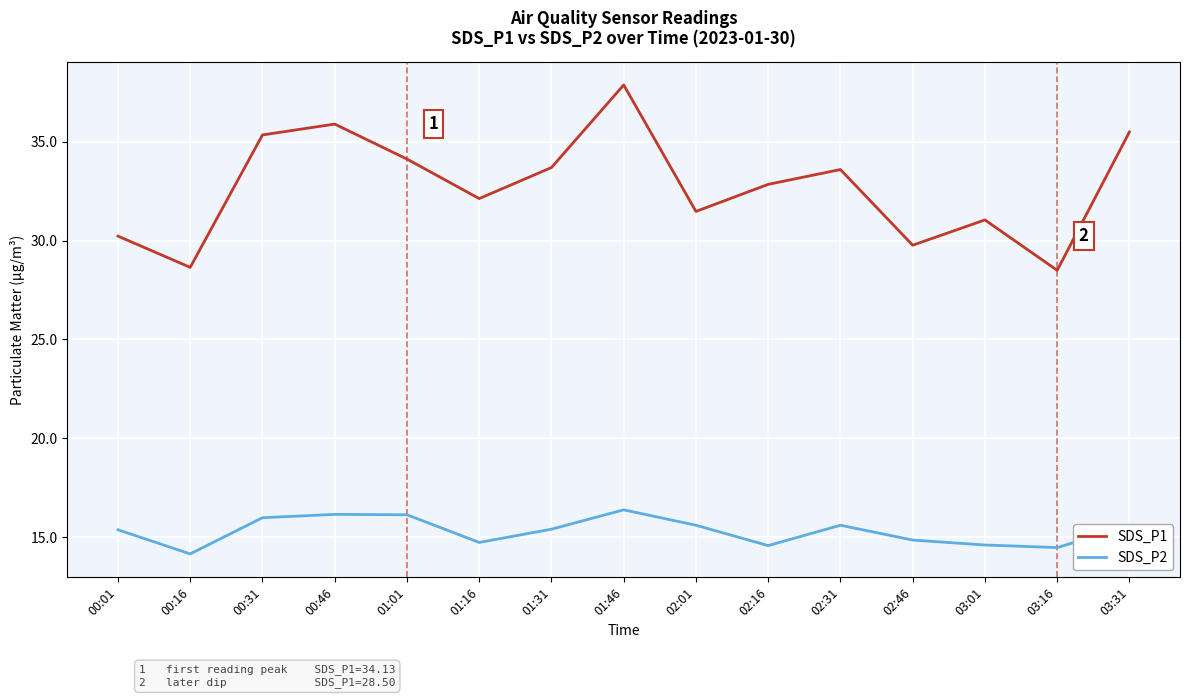

The value of SDS_P2 at 02:01 is 27.1. True or false?

False